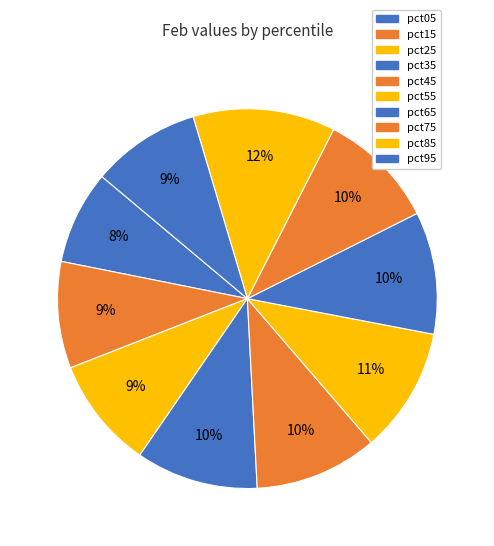

How many slices are in this pie chart?

10